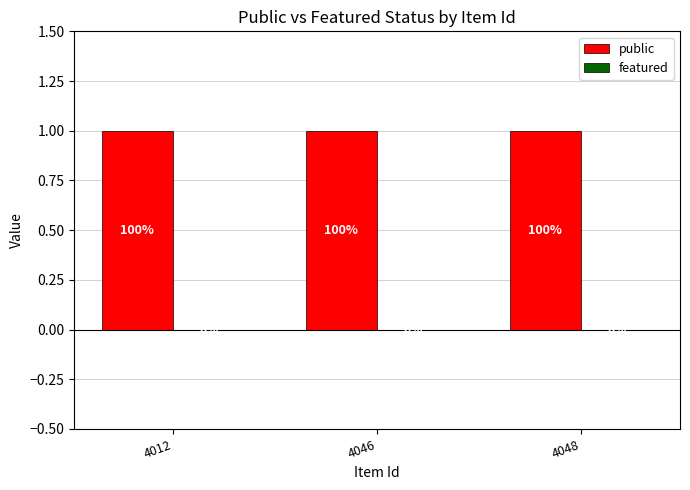

At which label does public reach its peak?

4012